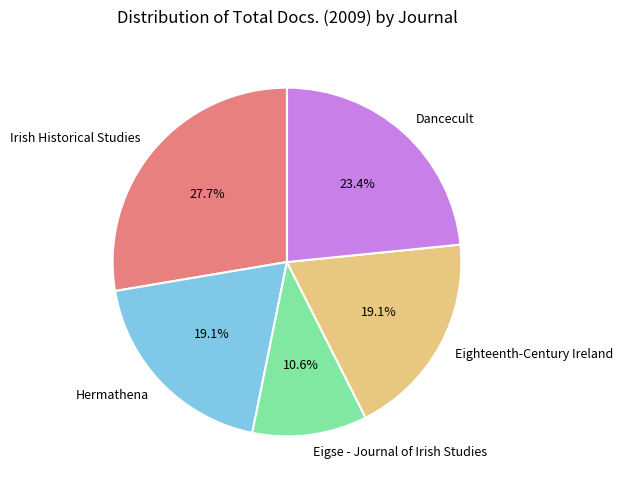

How many slices are in this pie chart?

5